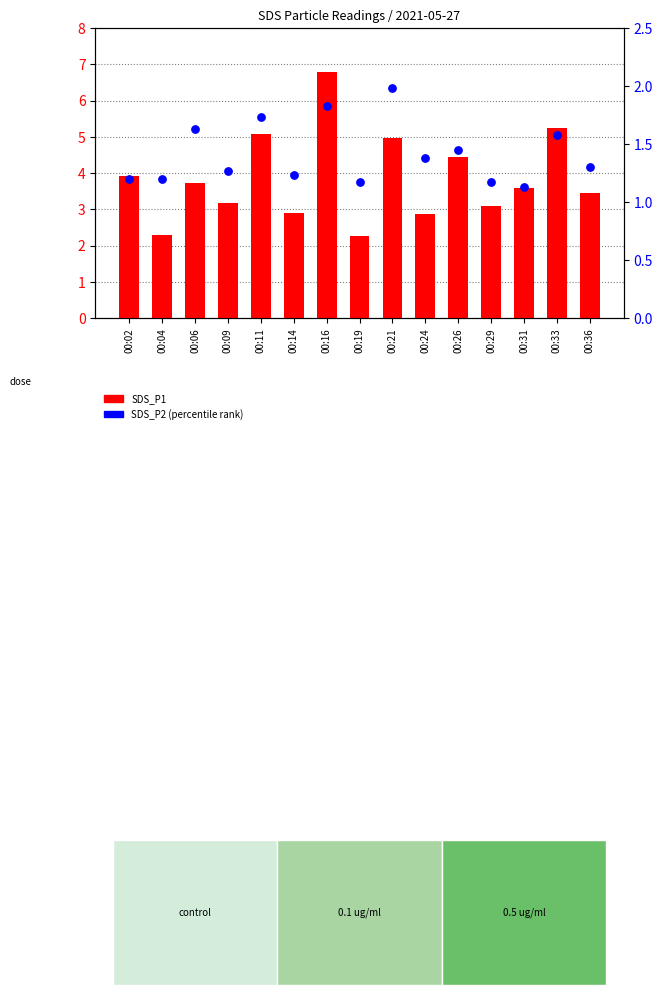

What are all the series names shown in the legend?

SDS_P1, SDS_P2 (percentile)